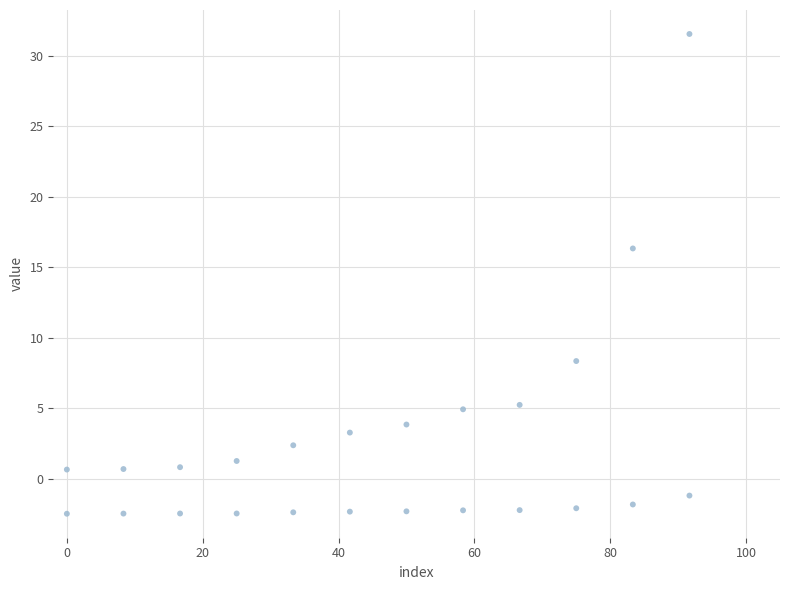

How many points are shown in the scatter plot?

24